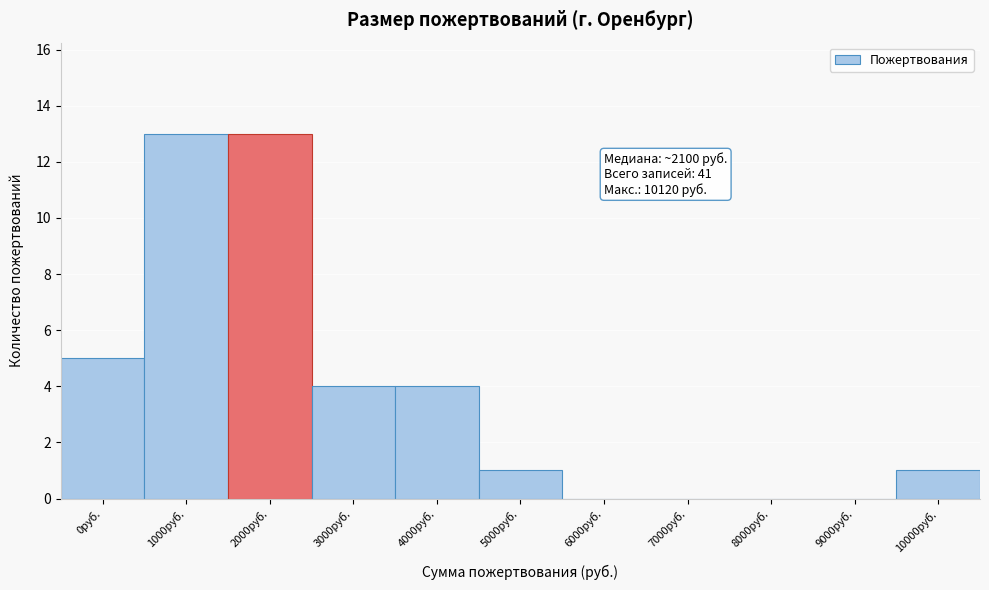

Reading left to right, transcribe all the data shown in this chart.

0руб.=5	1000руб.=13	2000руб.=13	3000руб.=4	4000руб.=4	5000руб.=1	6000руб.=0	7000руб.=0	8000руб.=0	9000руб.=0	10000руб.=1